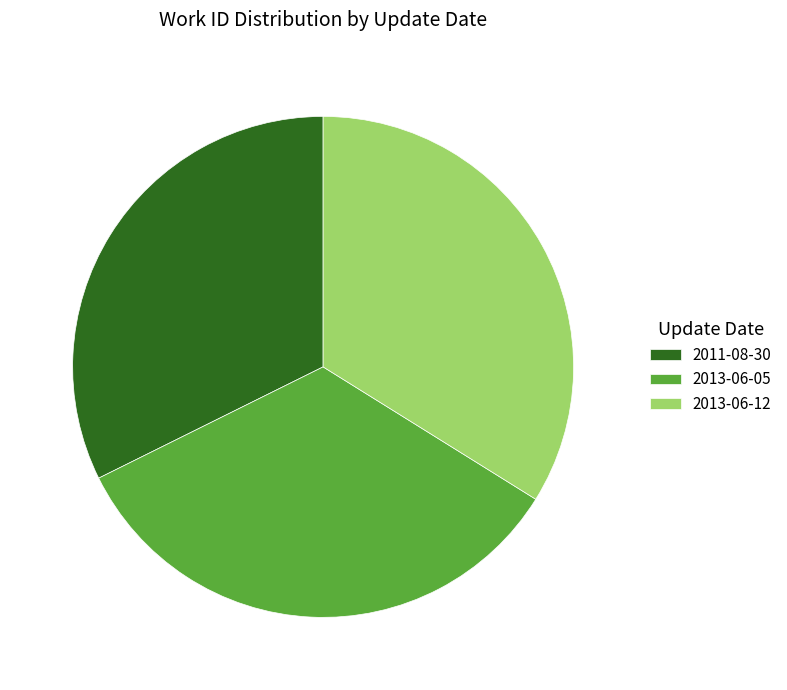

Which slice is the smallest?

2011-08-30